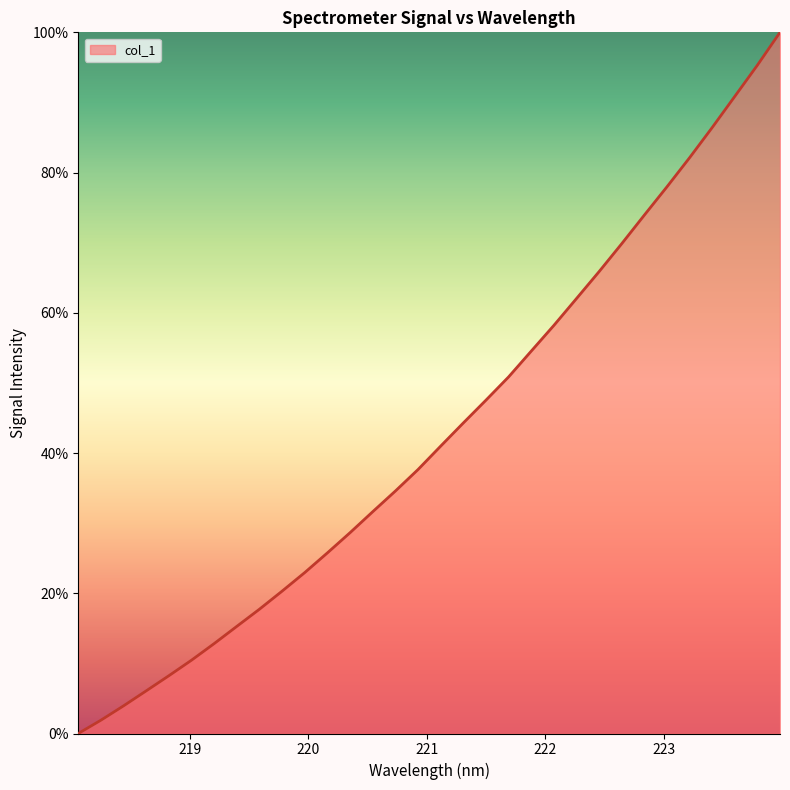

What is the greatest value displayed?

100.0